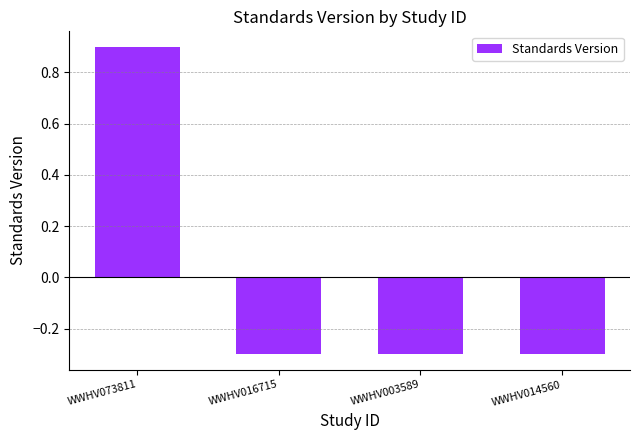

What is the sum of the values at WWHV003589 and WWHV016715?

-0.6